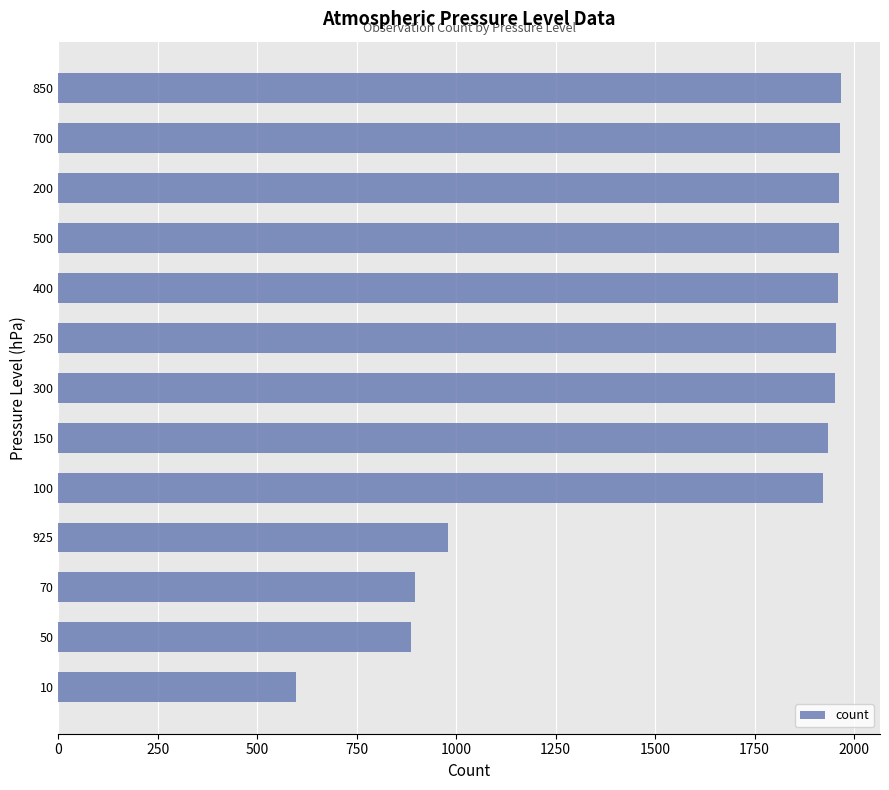

What is the change in value from 50 to 250?

+1069